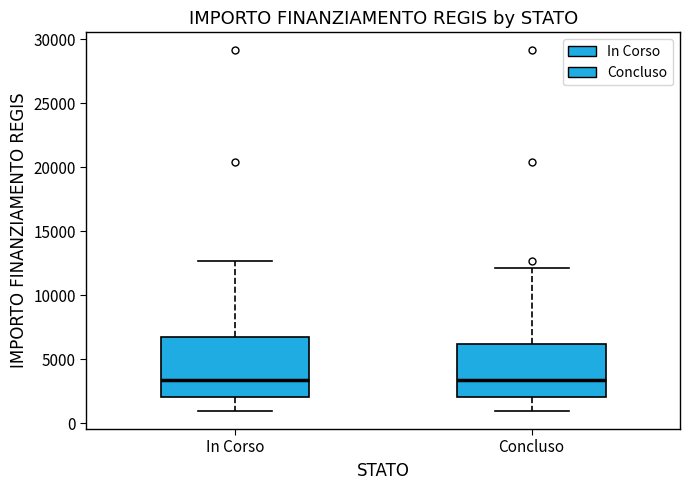

Comparing the boxes themselves (not the whiskers), which one is the tallest?

In Corso